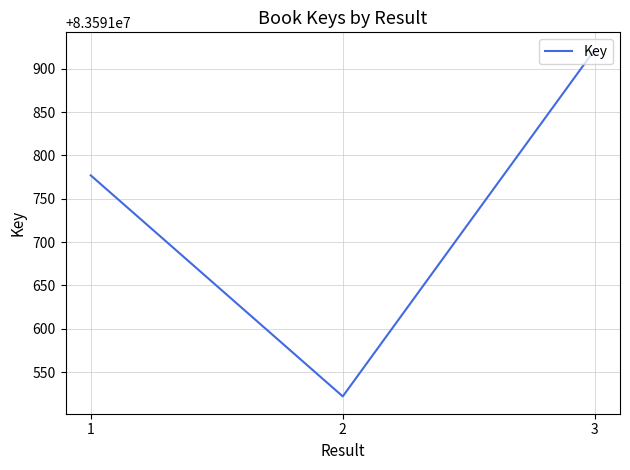

Reading left to right, extract all data points from this chart.

83591777	83591522	83591922